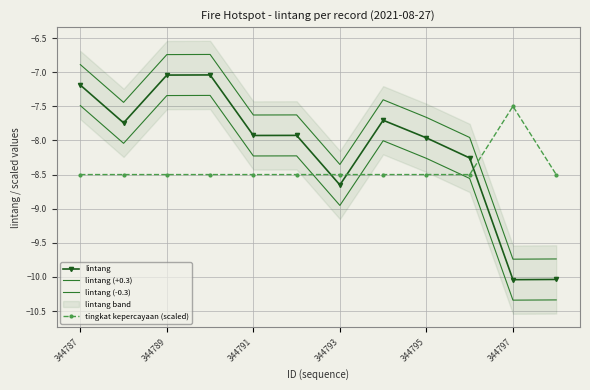

At which label does lintang (-0.3) first exceed -8?

344787